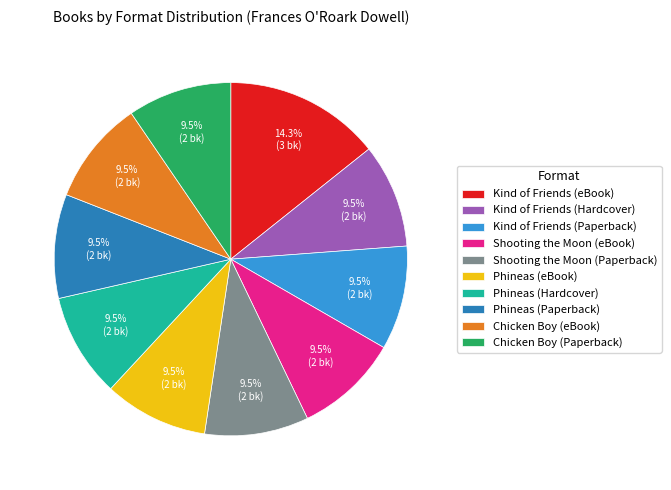

Is there a majority slice in this chart?

No